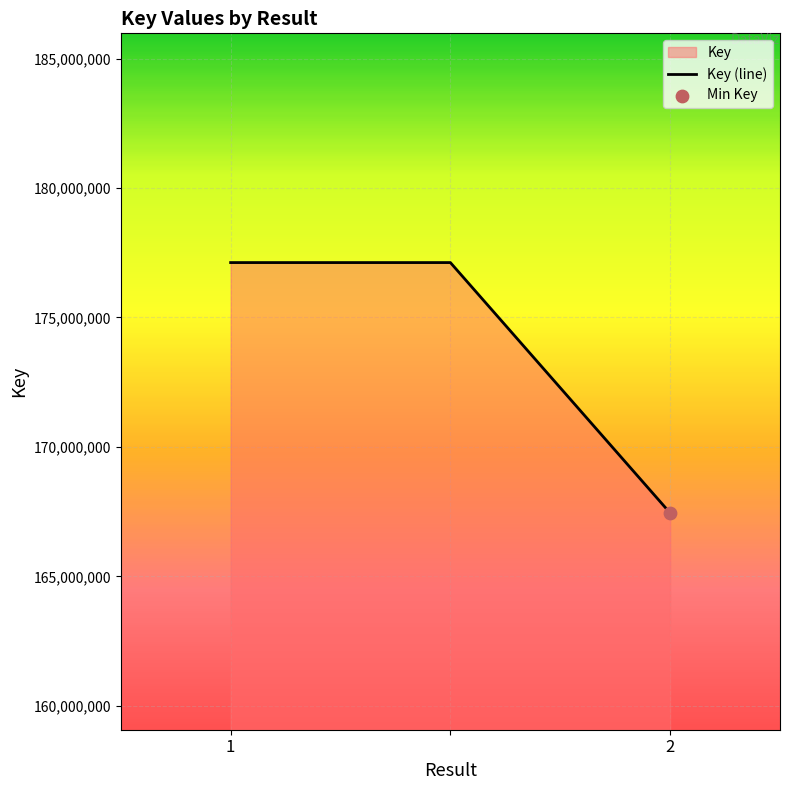

What is the difference between the maximum and minimum values?

9674106